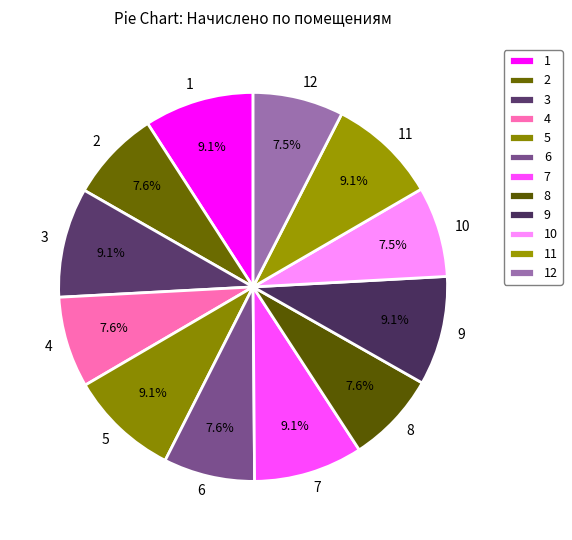

Is there any slice that represents more than half of the pie?

No